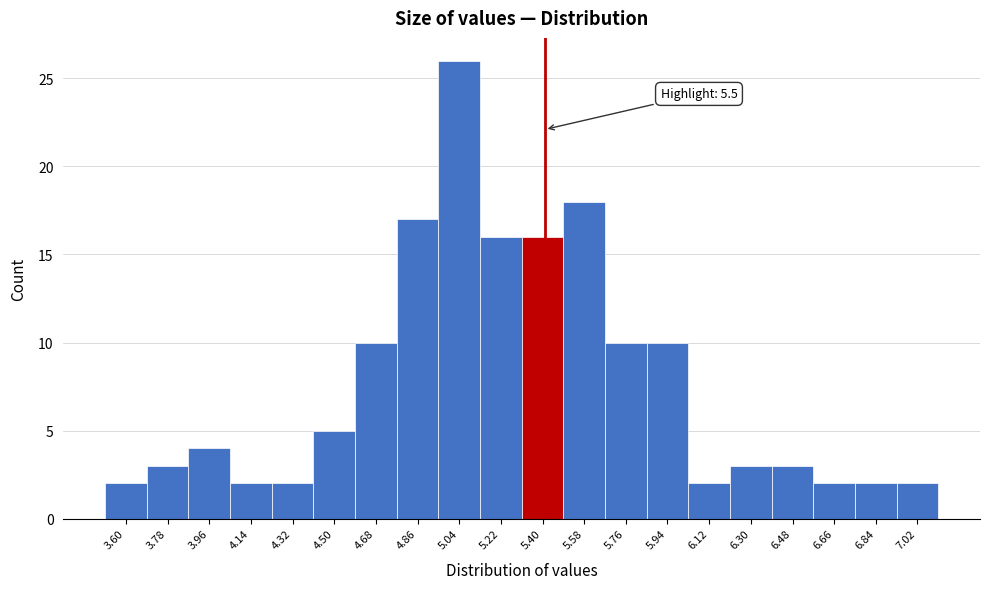

Reading left to right, what are all the values shown in this chart?

2	3	4	2	2	5	10	17	26	16	16	18	10	10	2	3	3	2	2	2